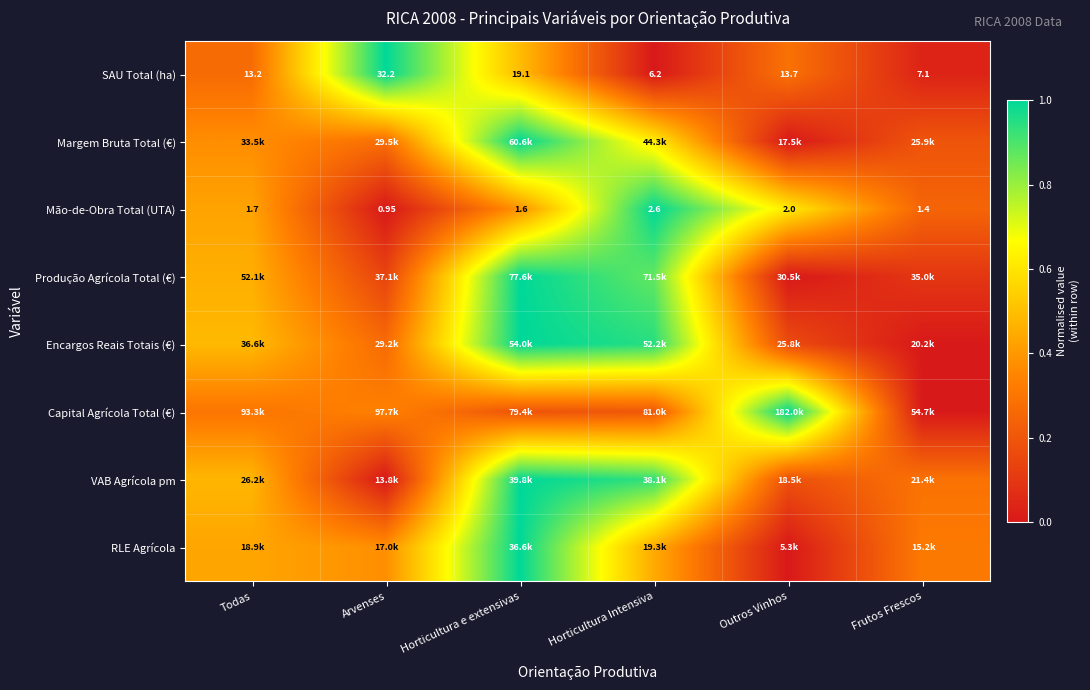

How many data points in SAU Total (ha) are less than 13?

2